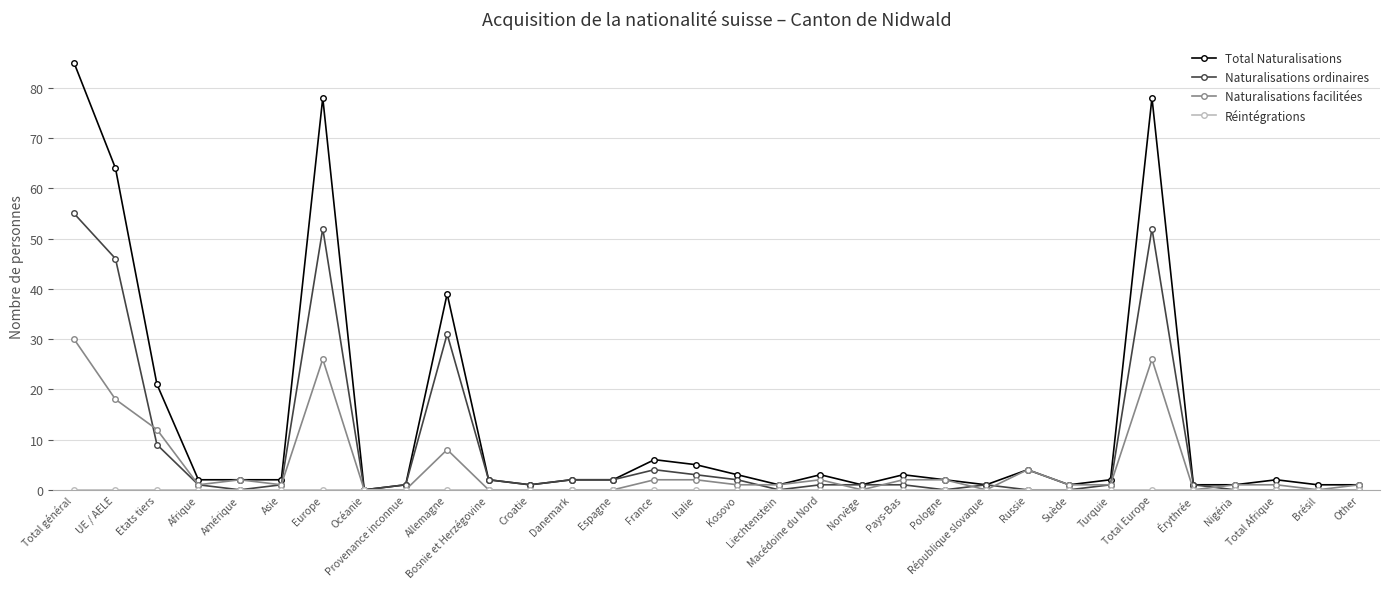

What is the spread (max minus min) of values at Brésil?

1